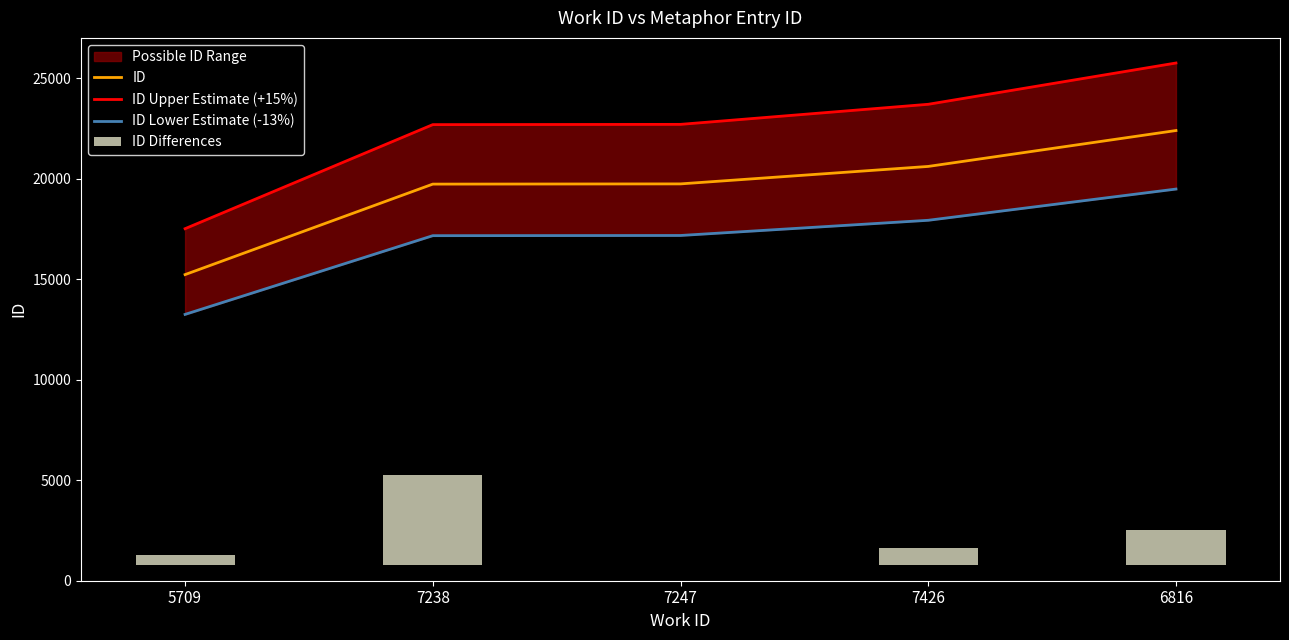

Reading left to right, extract all data points from this chart.

ID: 15233.0	19736.0	19747.0	20616.0	22402.0
ID Upper Estimate (+15%): 17517.9	22696.4	22709.0	23708.4	25762.3
ID Lower Estimate (-13%): 13252.7	17170.3	17179.9	17935.9	19489.7
ID Differences: 500.0	4503.0	11.0	869.0	1786.0